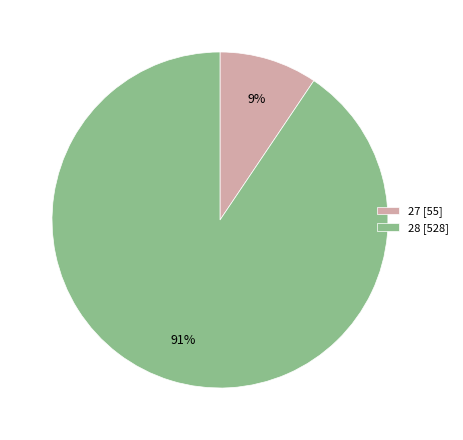

To the nearest percent, what percentage of the pie is 28 [528]?

91%